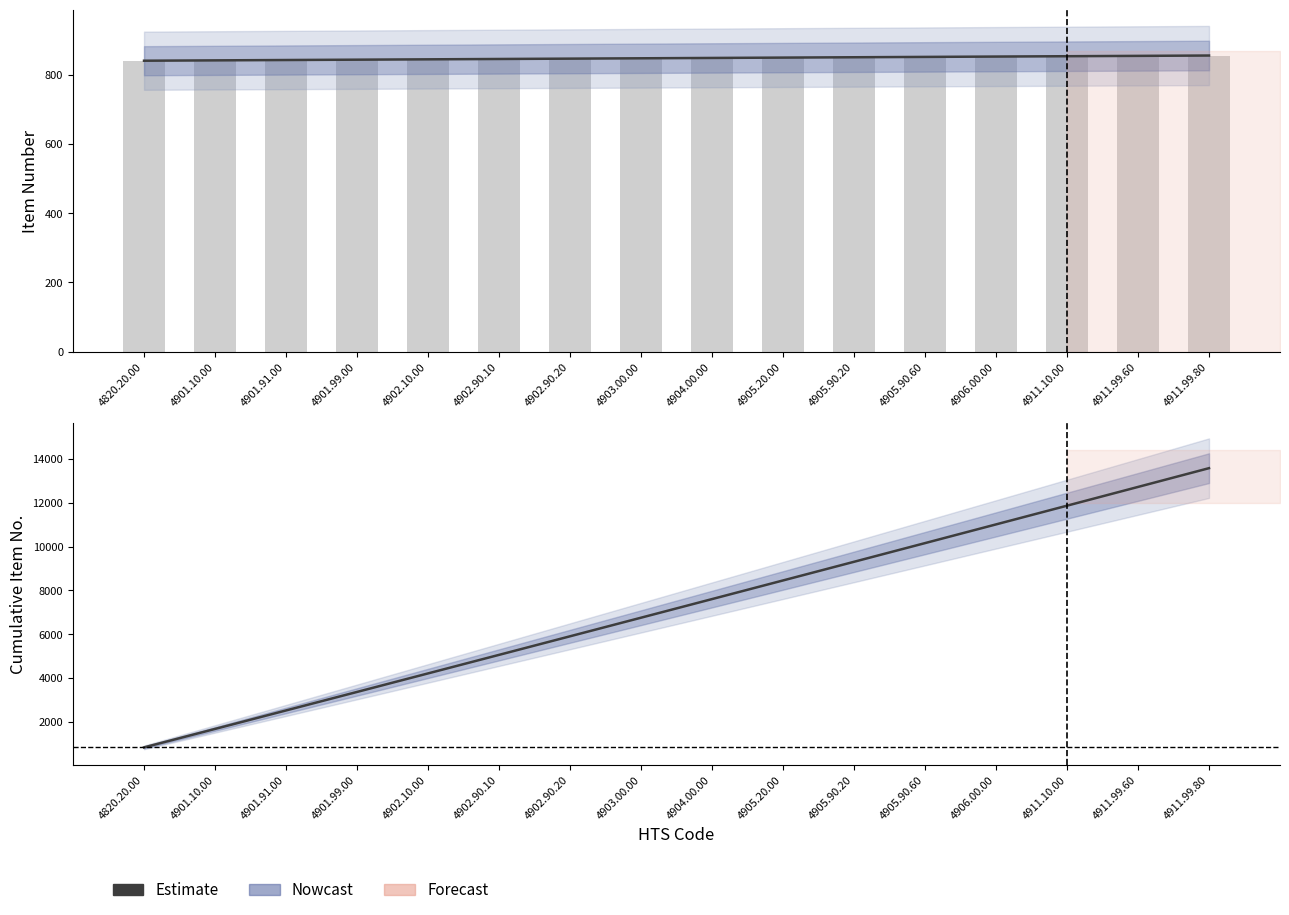

What position from the right is 4911.99.60?

2